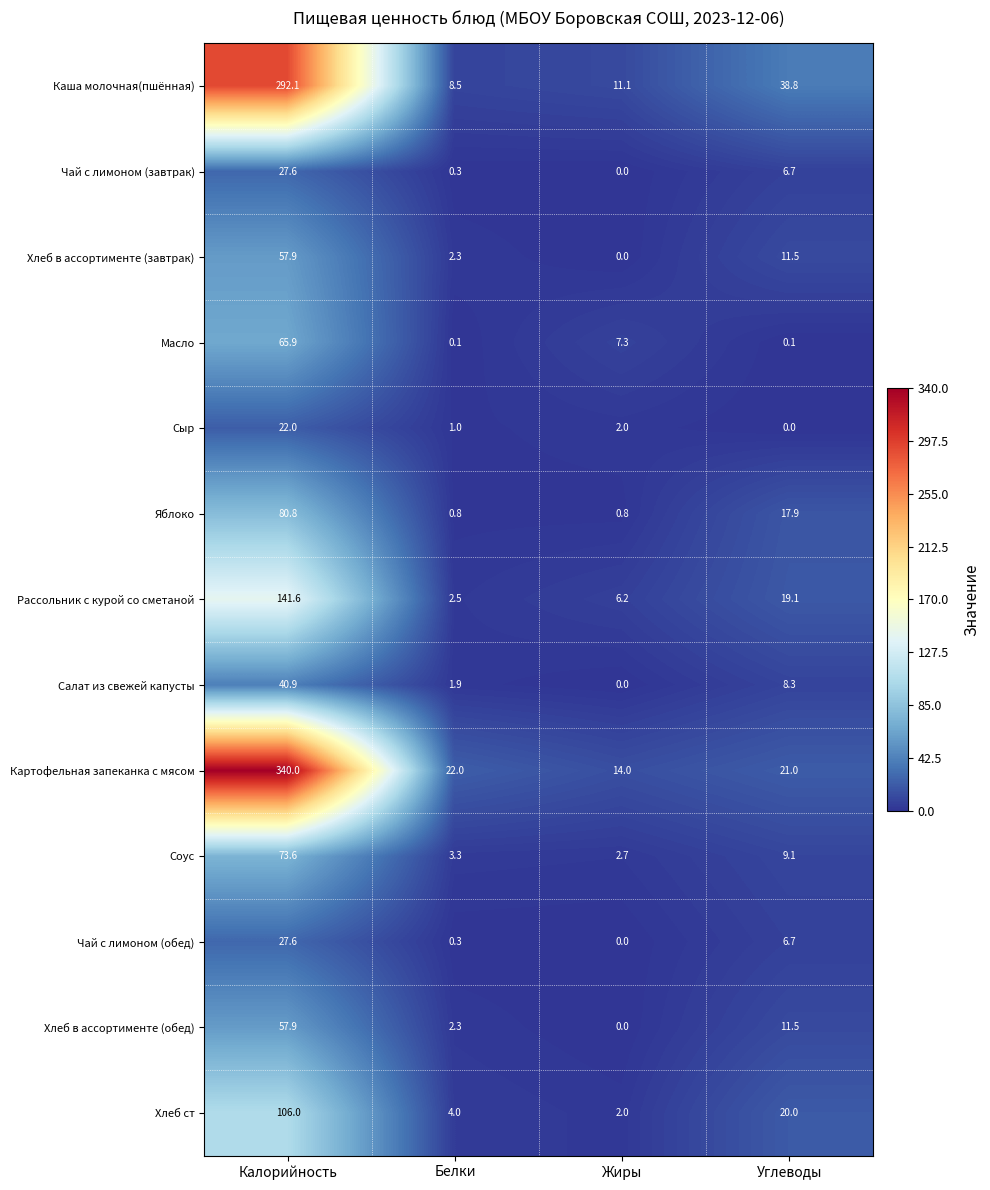

What is the highest value of the Рассольник с курой со сметаной series?

141.6